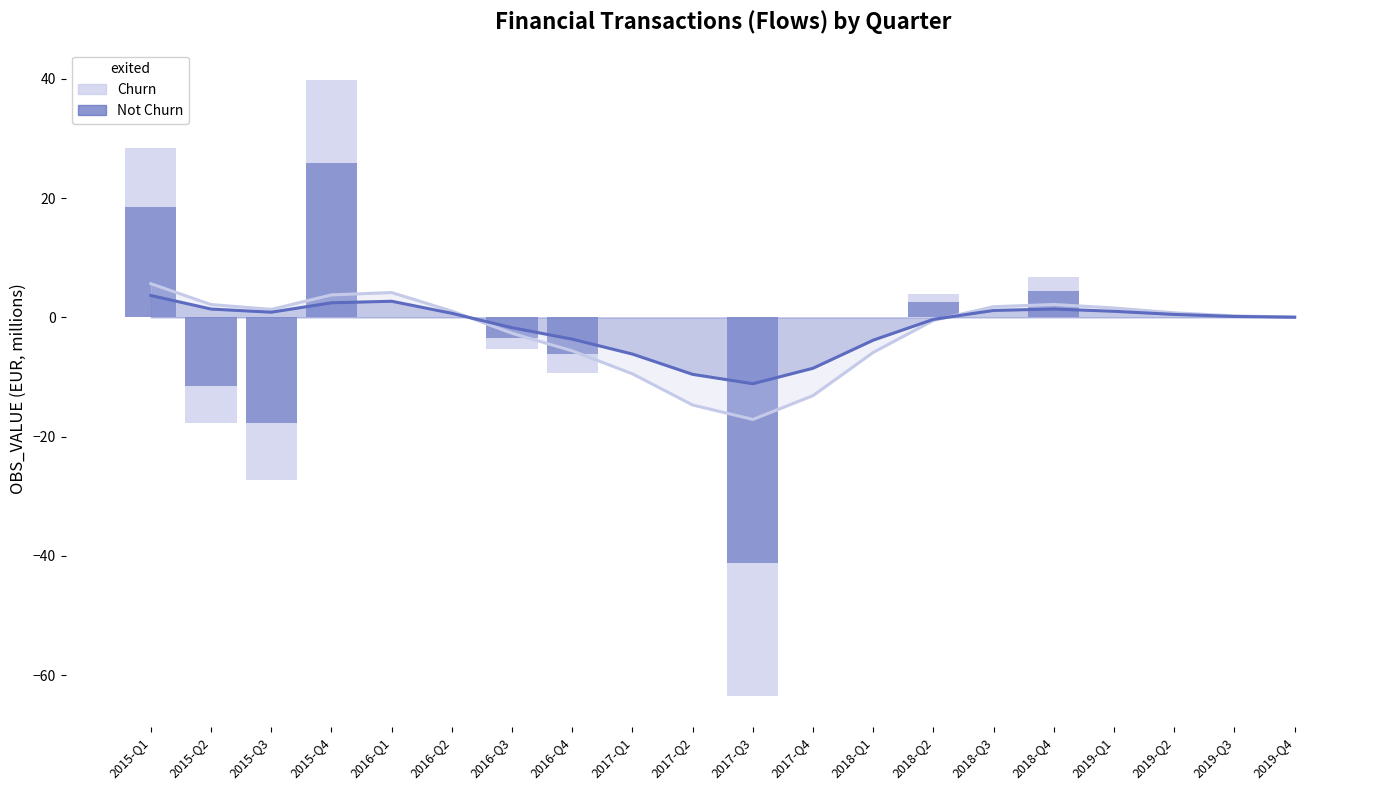

Does the chart contain stacked bars?

No